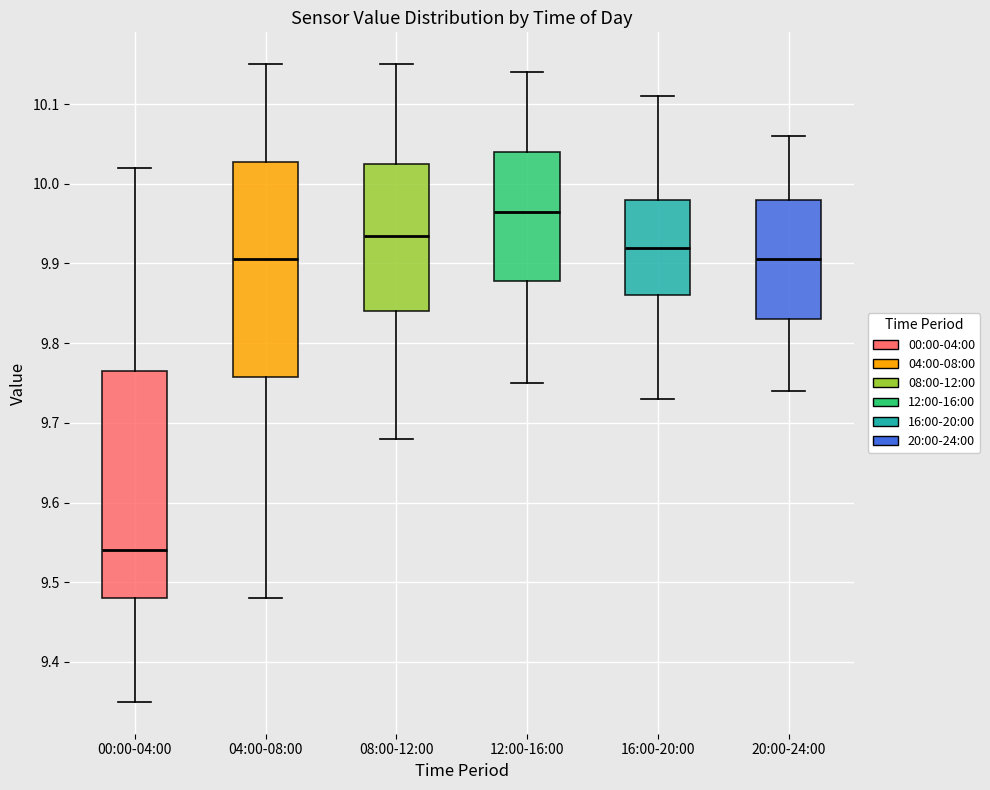

Where does the upper whisker of the box for 08:00-12:00 end on the y-axis? The values are not printed on the chart, so give them approximately, as read against the axis.

10.15